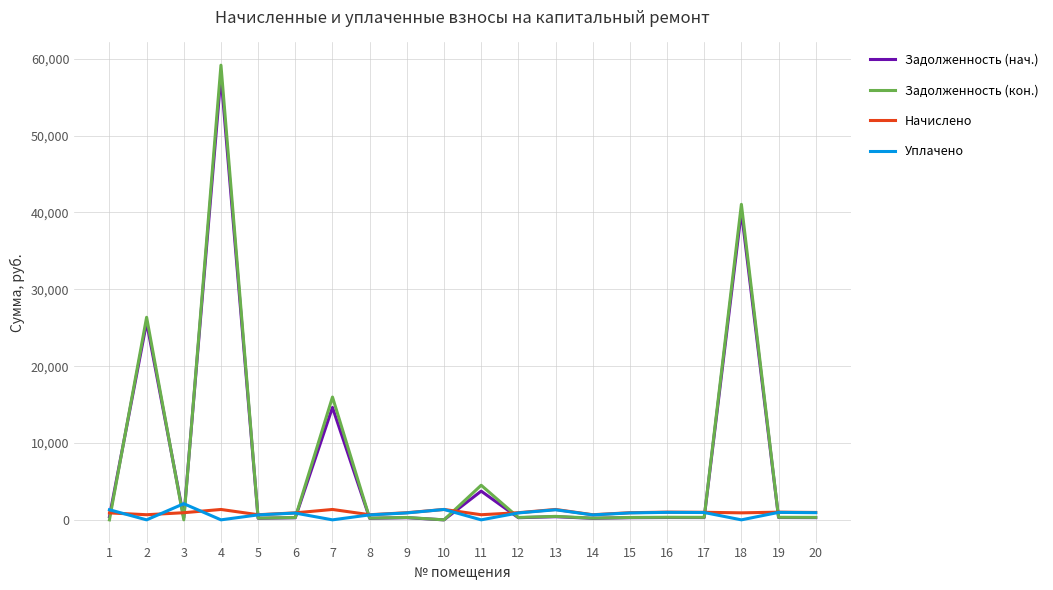

What is the highest value of the Задолженность (нач.) series?

57811.1